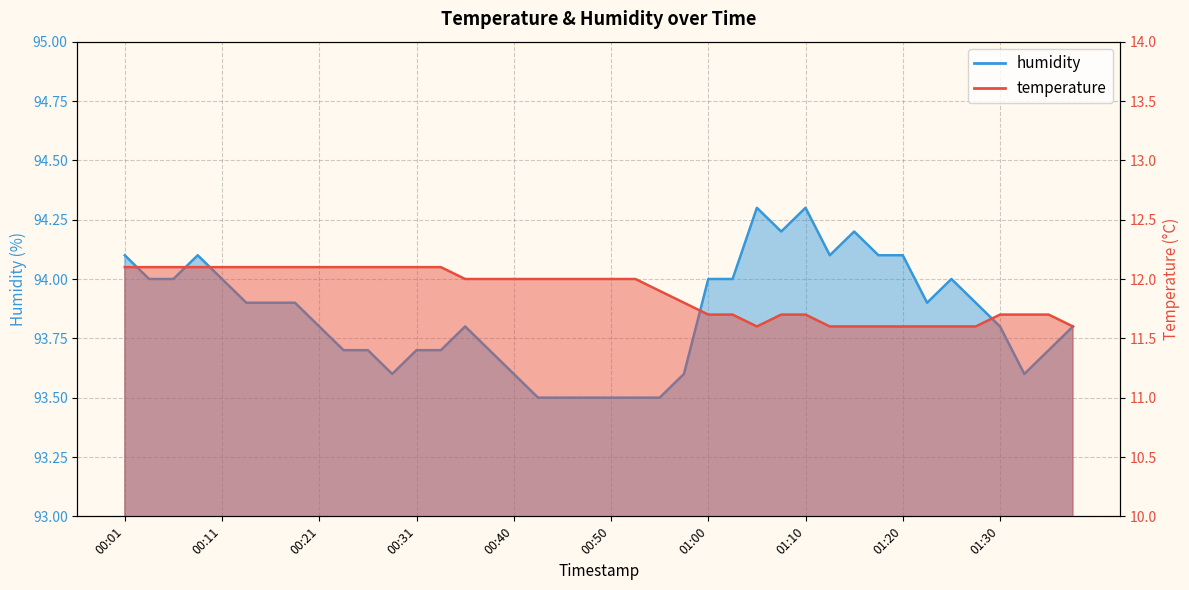

What is the value of the humidity point at the 16th from the left?

93.7